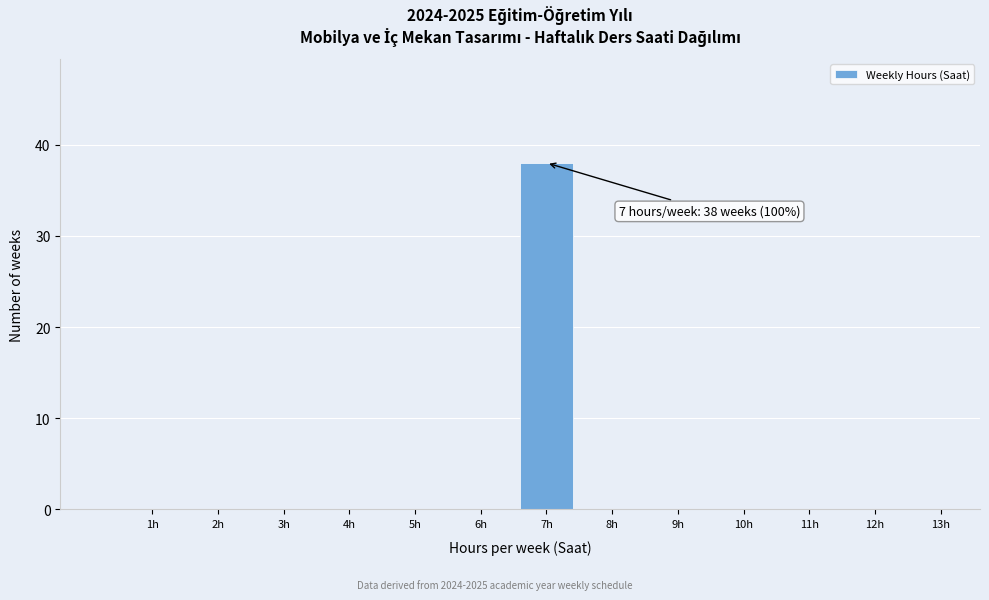

Reading left to right, what are all the values shown in this chart?

1h=0	2h=0	3h=0	4h=0	5h=0	6h=0	7h=38	8h=0	9h=0	10h=0	11h=0	12h=0	13h=0